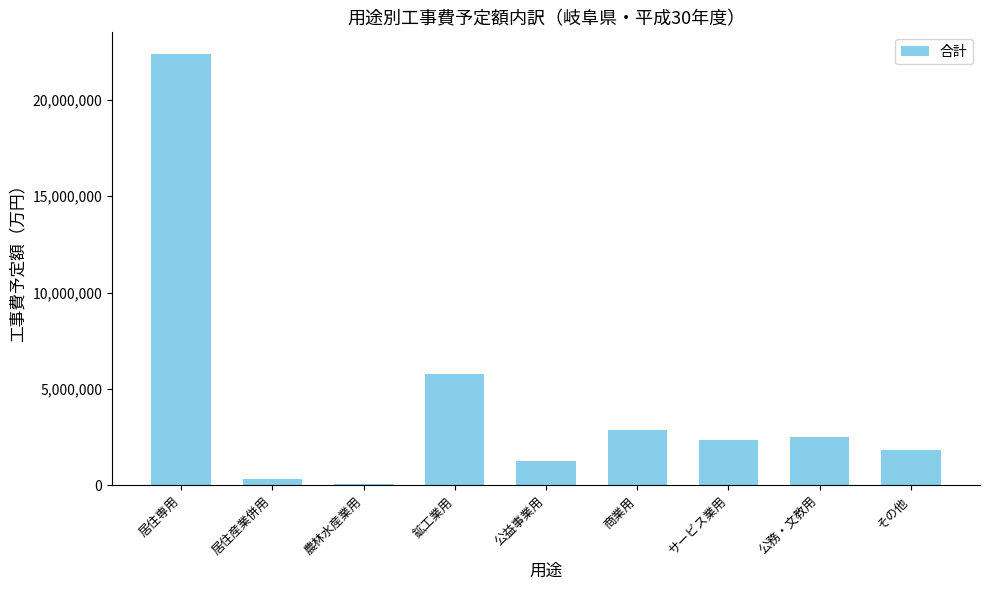

What position from the left is 農林水産業用?

3